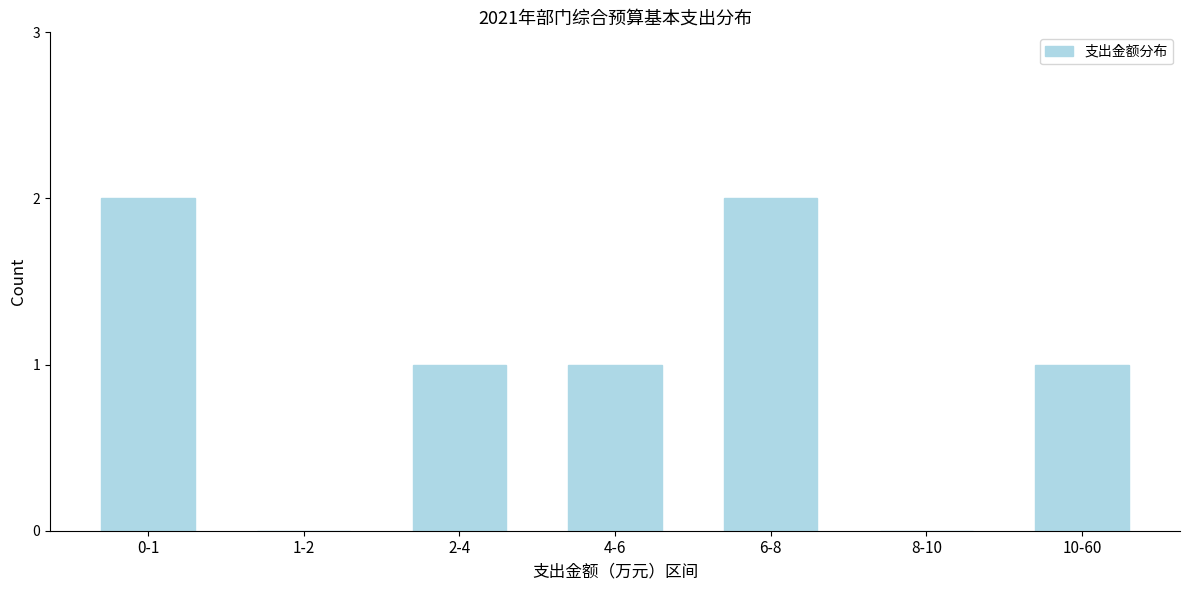

Reading left to right, transcribe all the data shown in this chart.

0-1=2	1-2=0	2-4=1	4-6=1	6-8=2	8-10=0	10-60=1